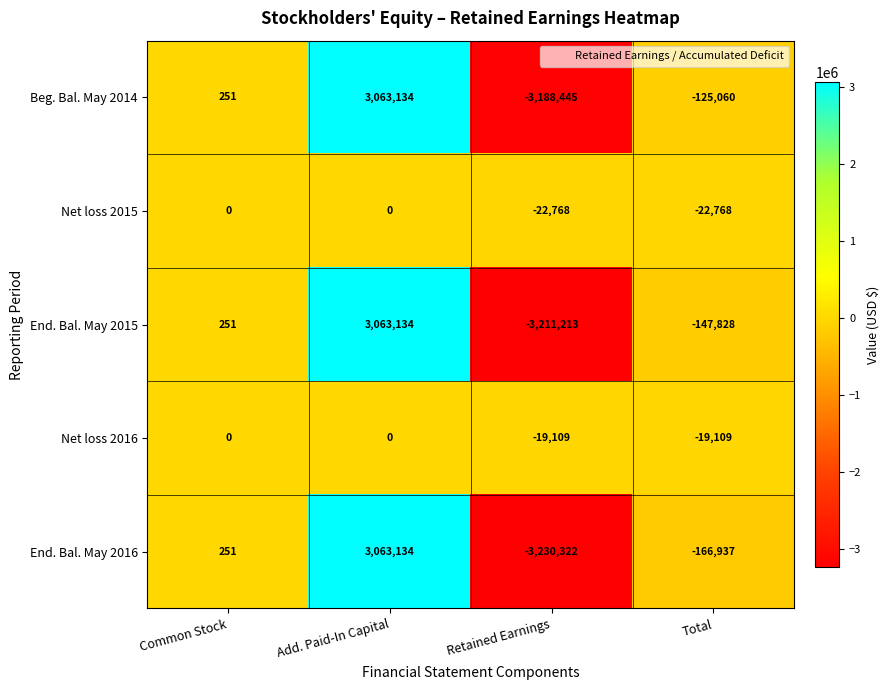

Is it true that Beg. Bal. May 2014 equals 3063134 at Add. Paid-In Capital?

True